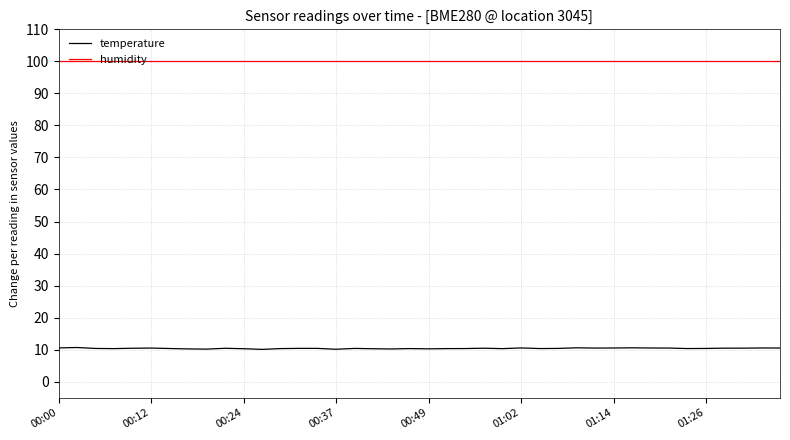

Which has a higher value, 39 or 33?

39